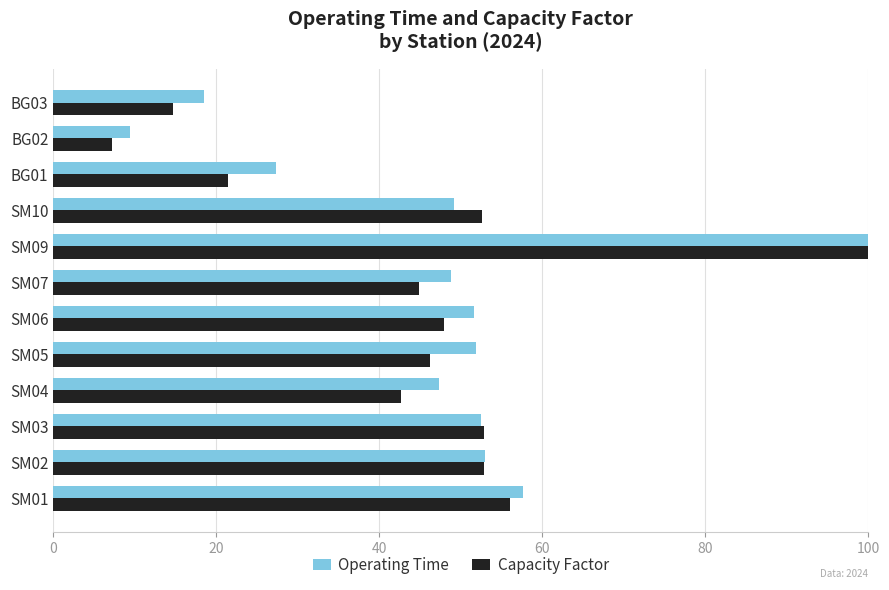

Which series has the widest spread of values?

Capacity Factor